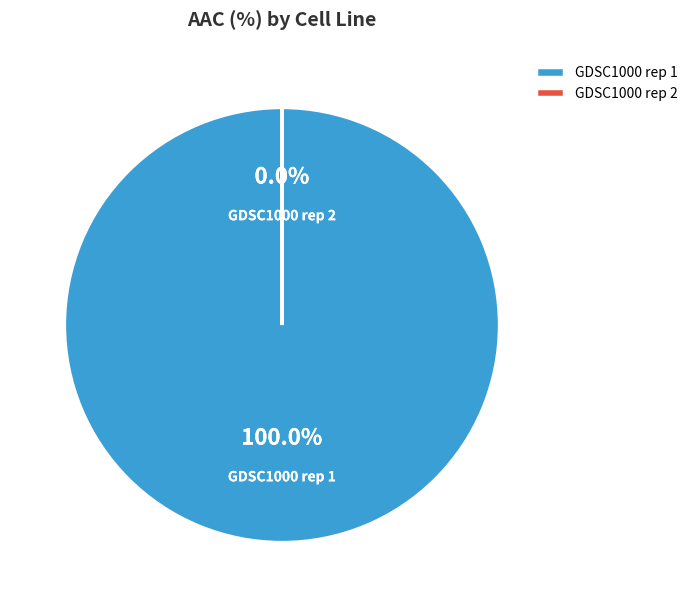

Which category has the biggest portion of the pie?

GDSC1000 rep 1